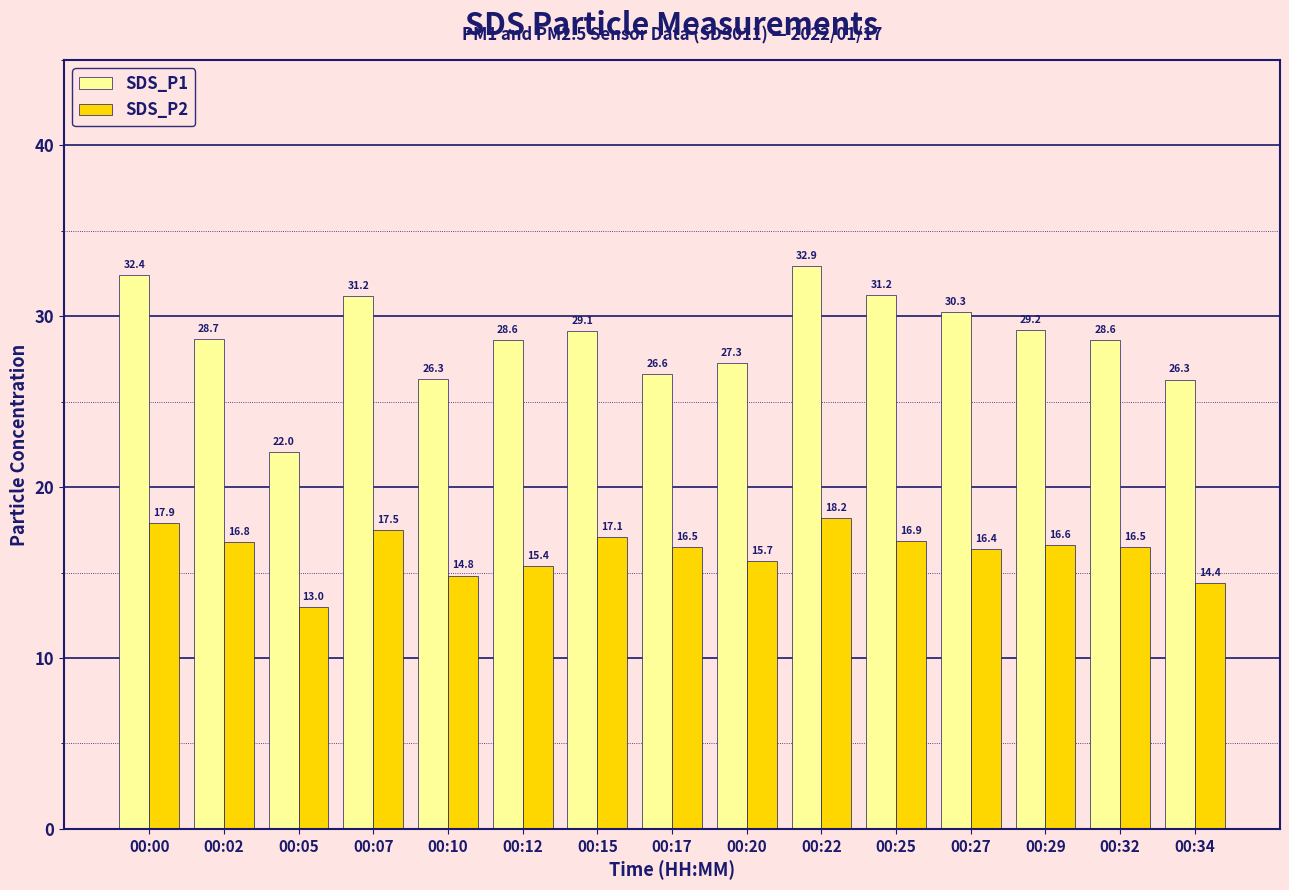

Reading right to left, transcribe all the data shown in this chart.

SDS_P1: 00:34=26.3	00:32=28.6	00:29=29.2	00:27=30.3	00:25=31.2	00:22=32.9	00:20=27.3	00:17=26.6	00:15=29.1	00:12=28.6	00:10=26.3	00:07=31.2	00:05=22.0	00:02=28.7	00:00=32.4
SDS_P2: 00:34=14.4	00:32=16.5	00:29=16.6	00:27=16.4	00:25=16.9	00:22=18.2	00:20=15.7	00:17=16.5	00:15=17.1	00:12=15.4	00:10=14.8	00:07=17.5	00:05=13.0	00:02=16.8	00:00=17.9